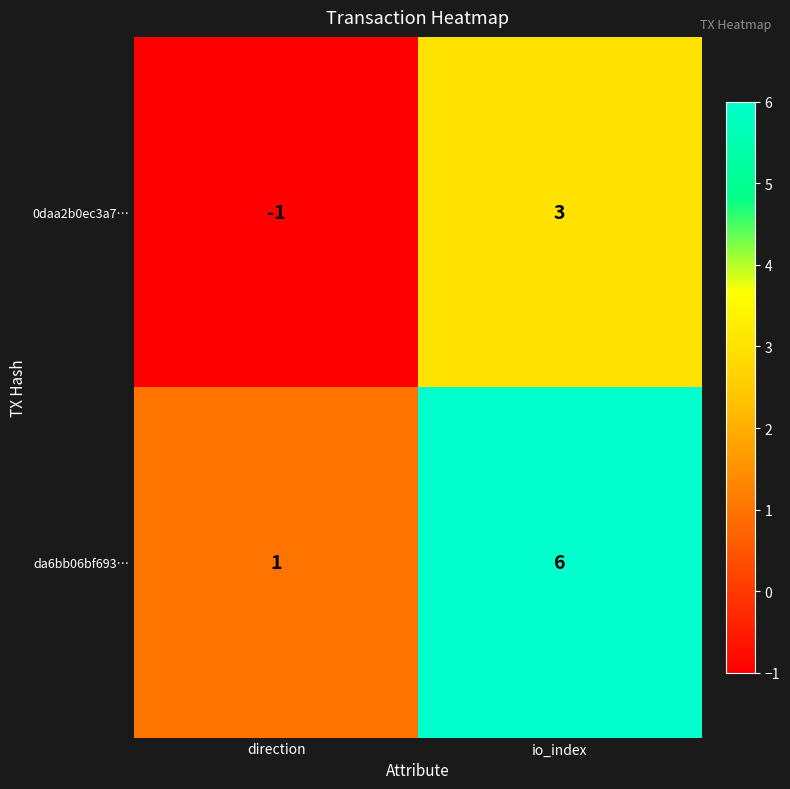

What is the difference between the maximum and minimum values in the da6bb06bf693… series?

5